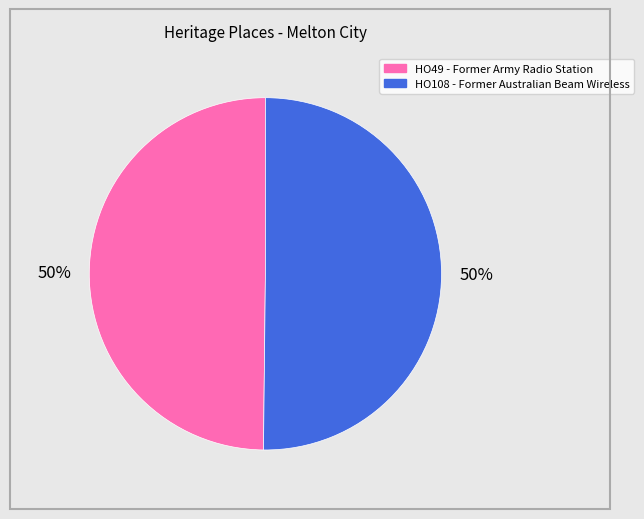

What percentage is the HO108 - Former Australian Beam Wireless slice, to the nearest percent?

50%